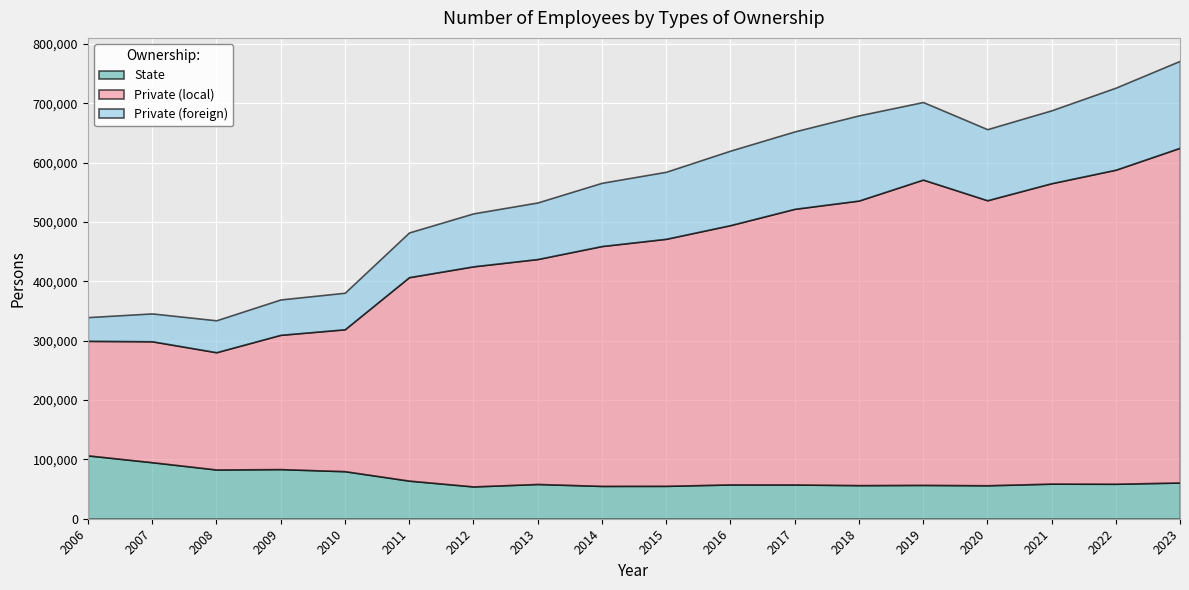

Where does the State series first go above 58907?

2006